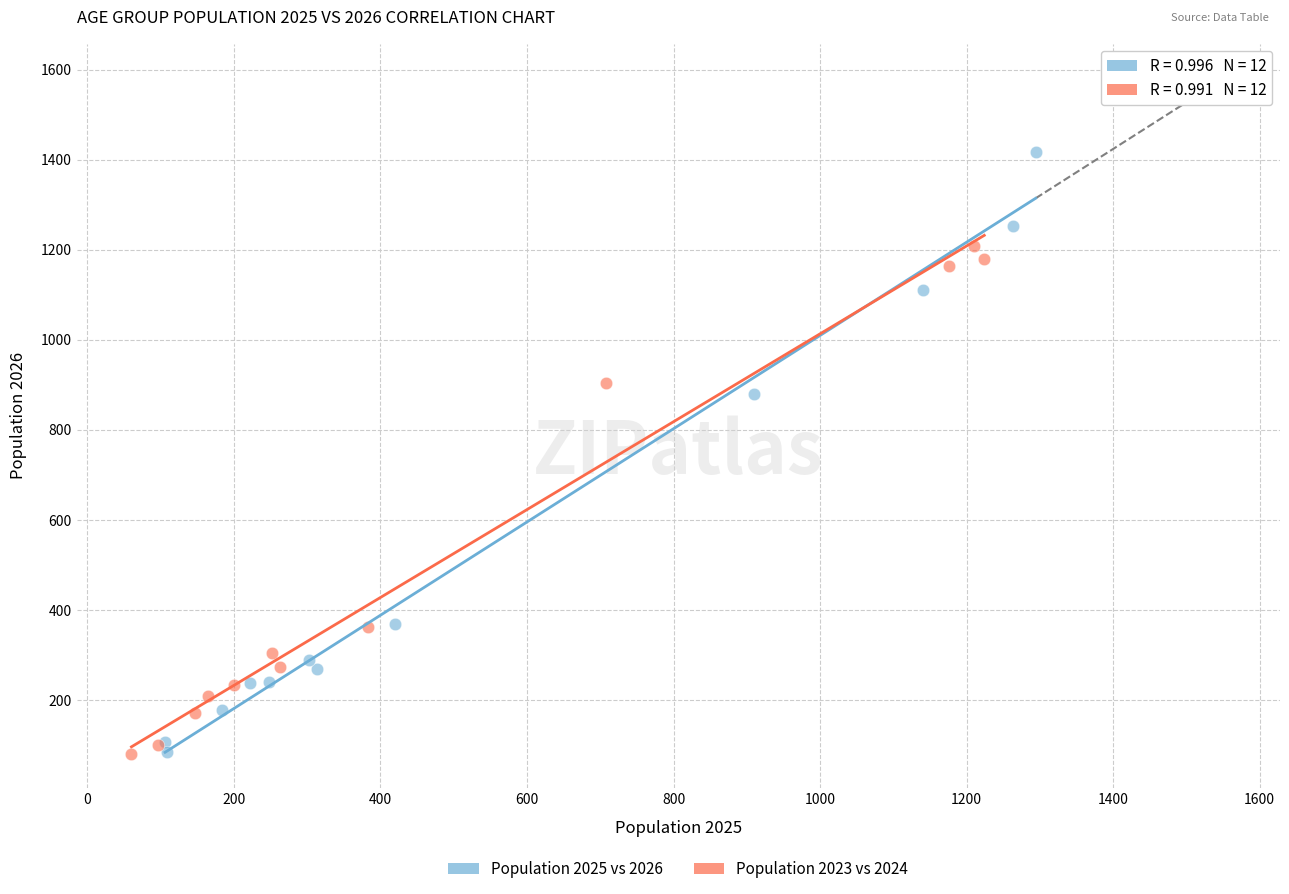

Which series contains the highest Y value?

Population 2025 vs 2026